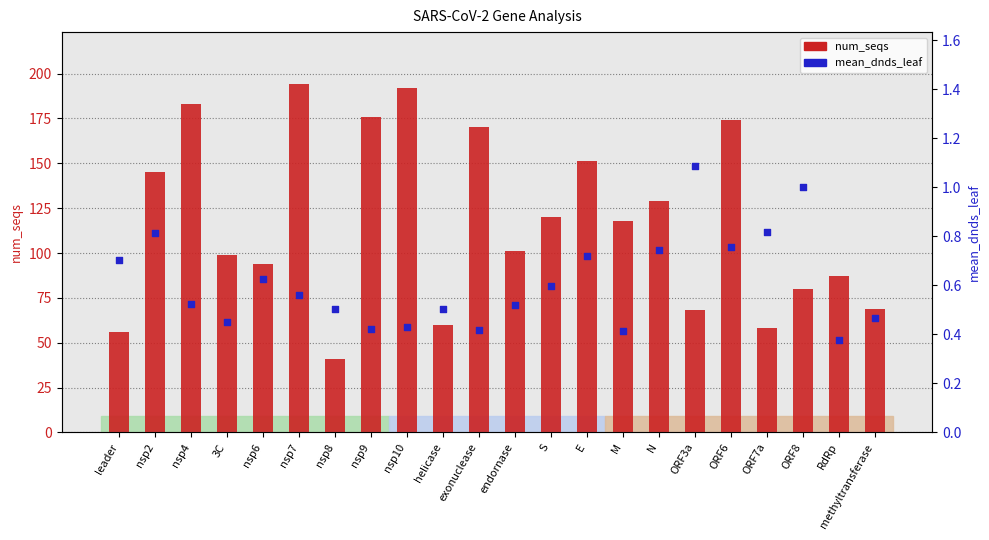

Is the value of num_seqs at exonuclease greater than the value of mean_dnds_leaf at M?

Yes